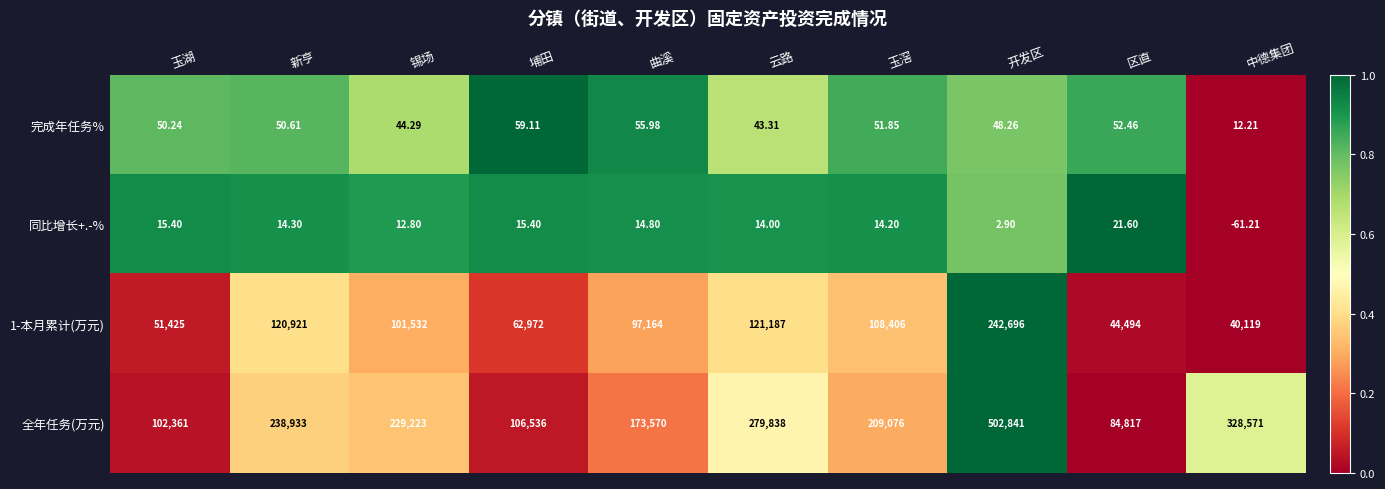

Which category has the lowest value across all series?

中德集团